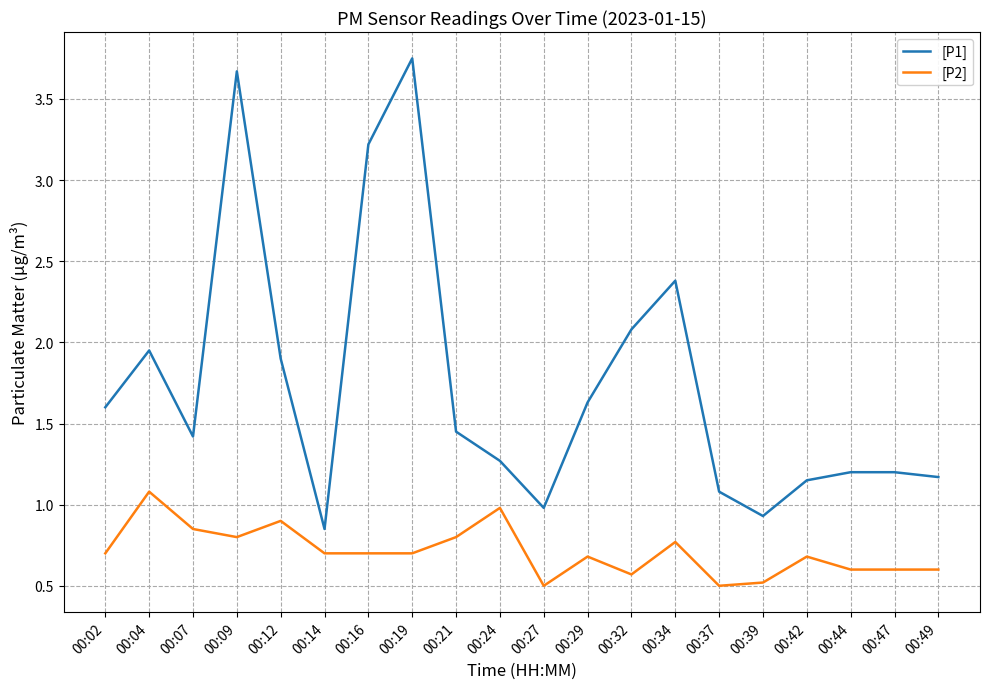

What is the spread (max minus min) of values at 00:12?

1.0